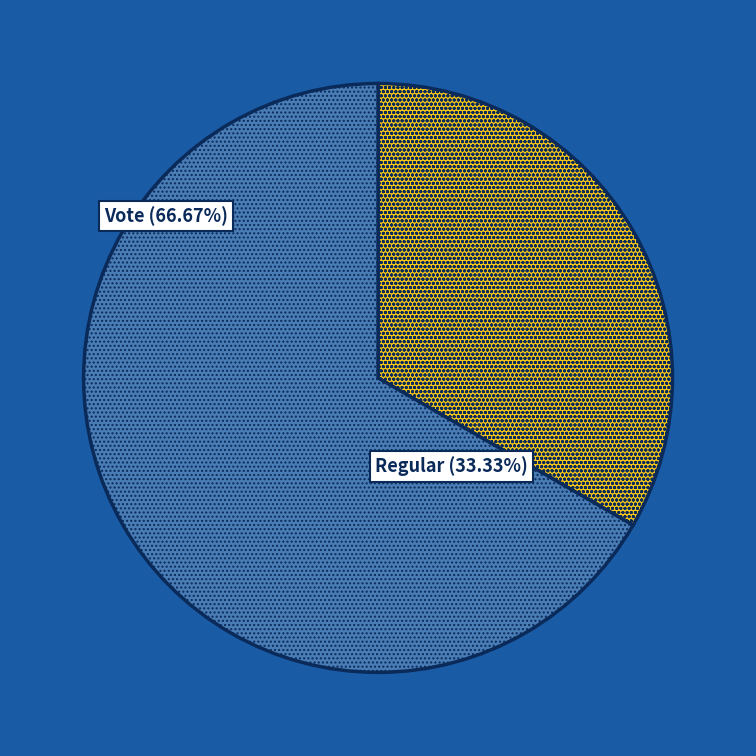

Count the number of slices in the pie.

2